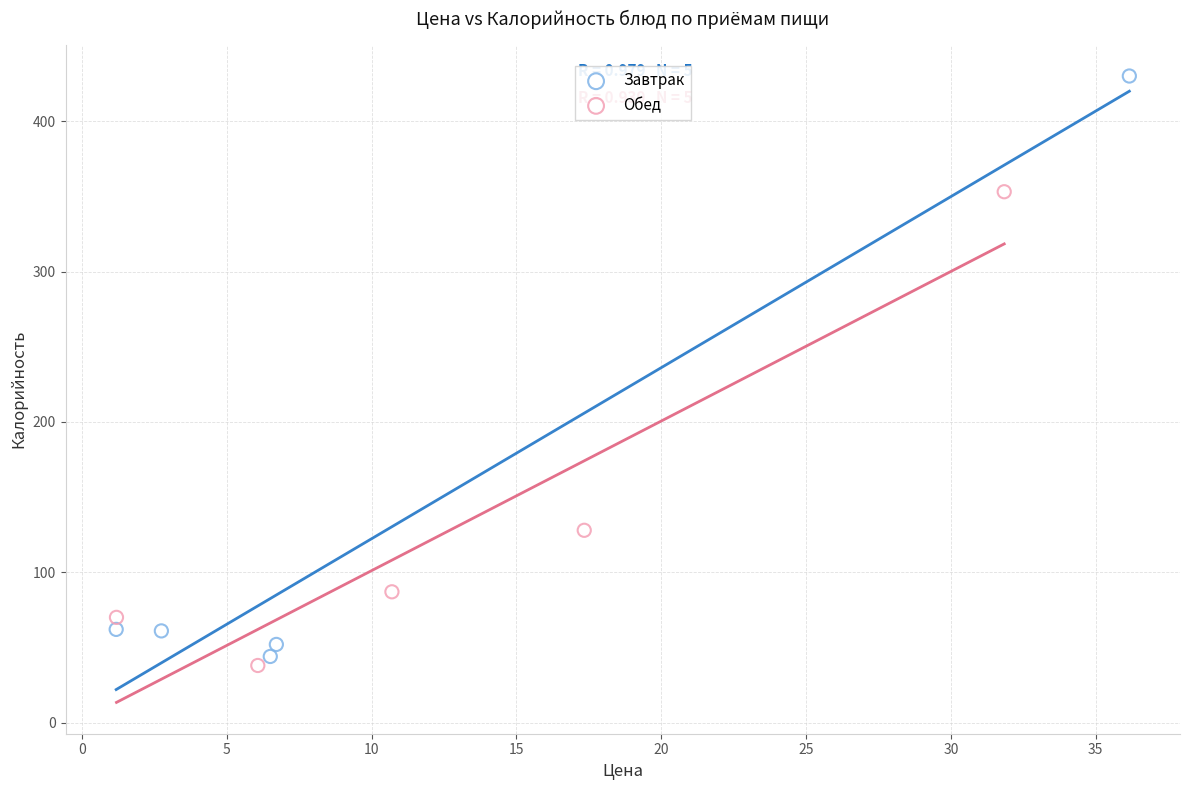

Which series has the widest spread of Y values?

Завтрак